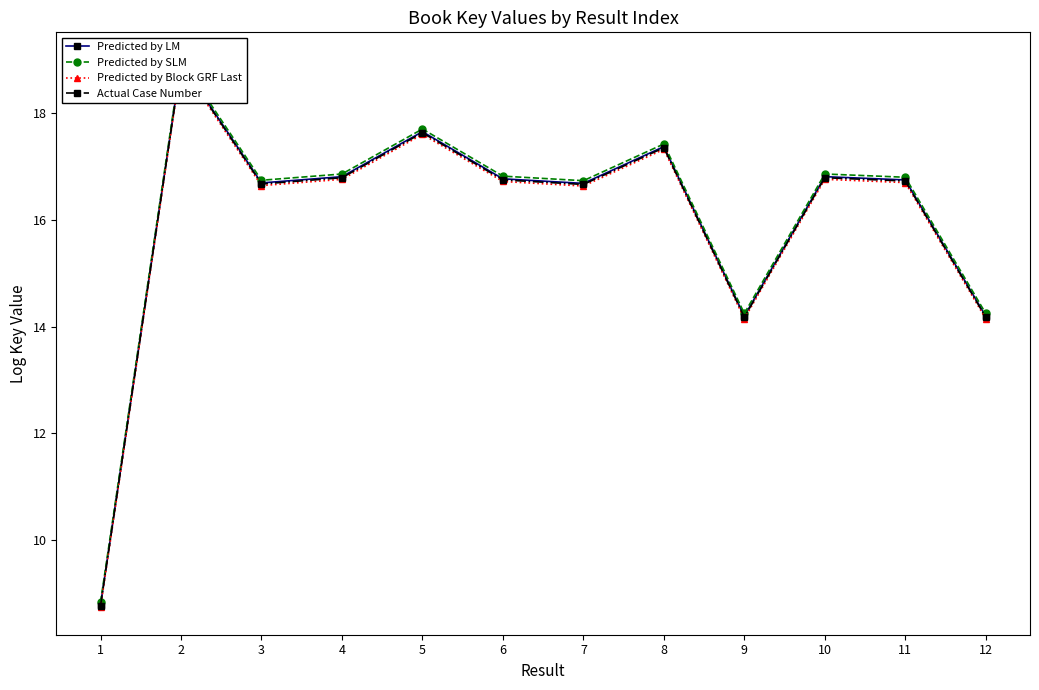

How many lines are shown in the chart?

4